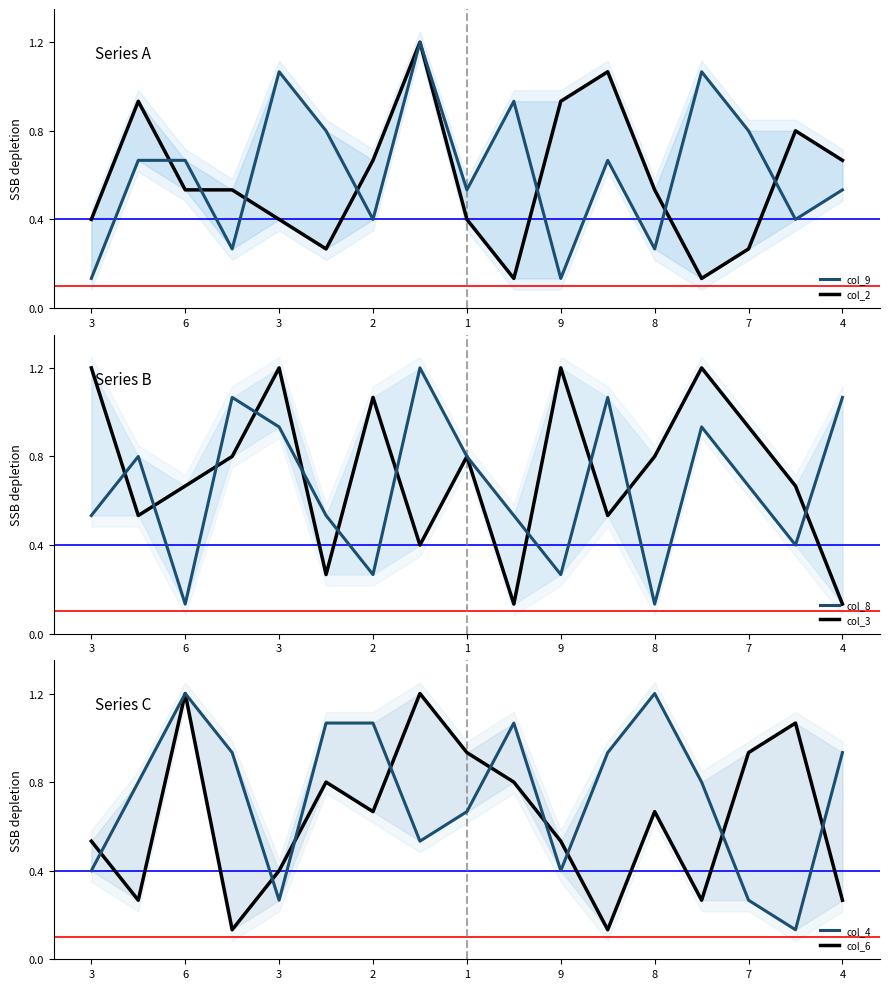

In col_8, how many points are higher than both neighbors (excluding endpoints)?

5